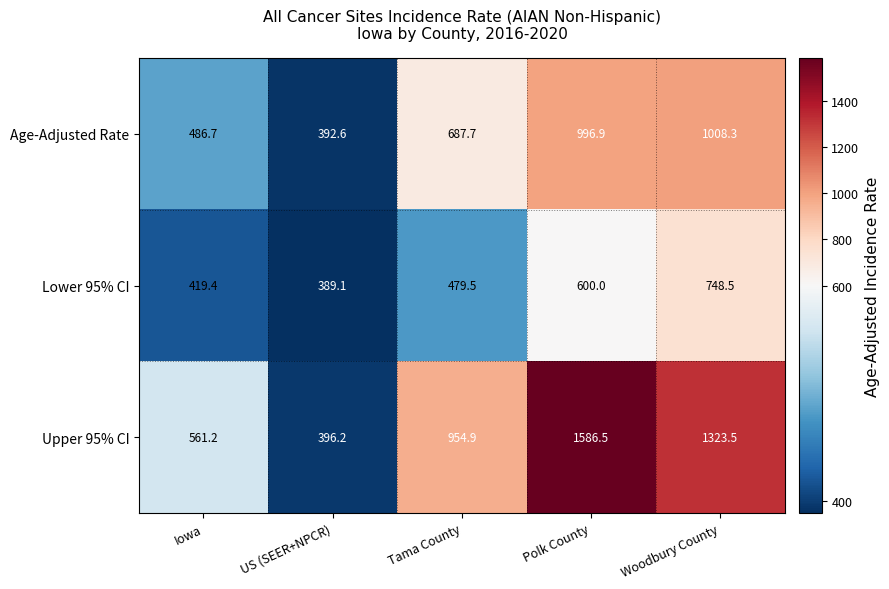

What is the sum of all Upper 95% CI values?

4822.3